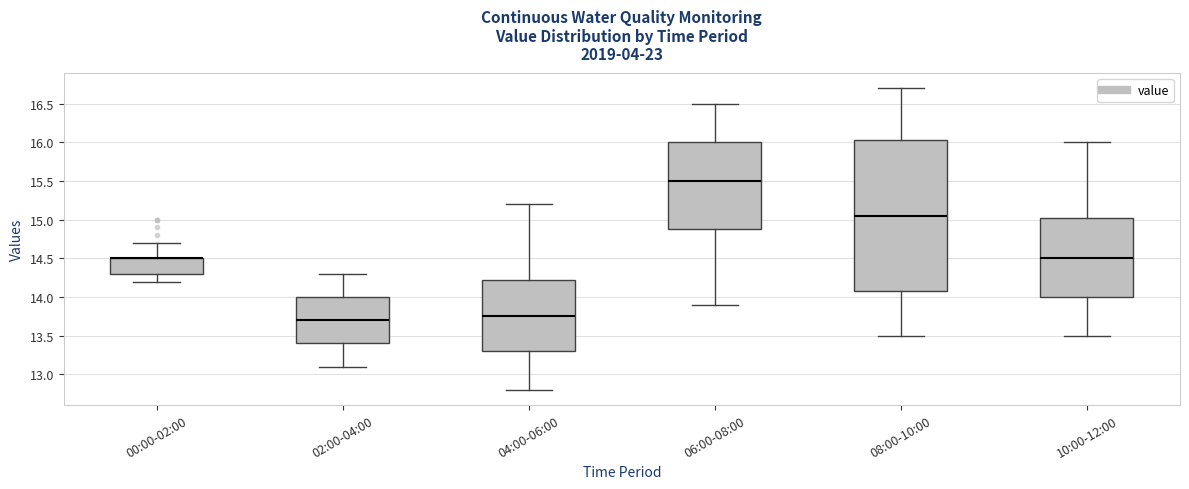

Which box is the tallest, from its lower edge to its upper edge?

08:00-10:00